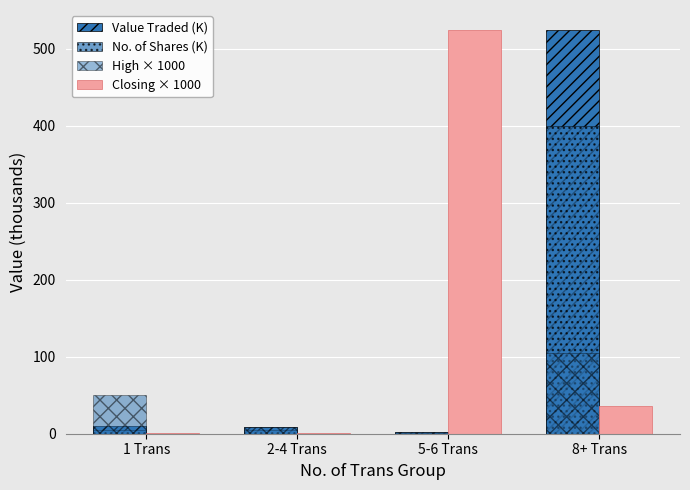

Reading right to left, list all the values displayed in this chart.

Value Traded (K): 8+ Trans=524.0	5-6 Trans=2.5	2-4 Trans=8.8	1 Trans=9.7
No. of Shares (K): 8+ Trans=400.0	5-6 Trans=1.5	2-4 Trans=4.9	1 Trans=5.4
High × 1000: 8+ Trans=105.2	5-6 Trans=2.5	2-4 Trans=8.8	1 Trans=50.8
Closing × 1000: 8+ Trans=35.7	5-6 Trans=524.0	2-4 Trans=0.5	1 Trans=1.4